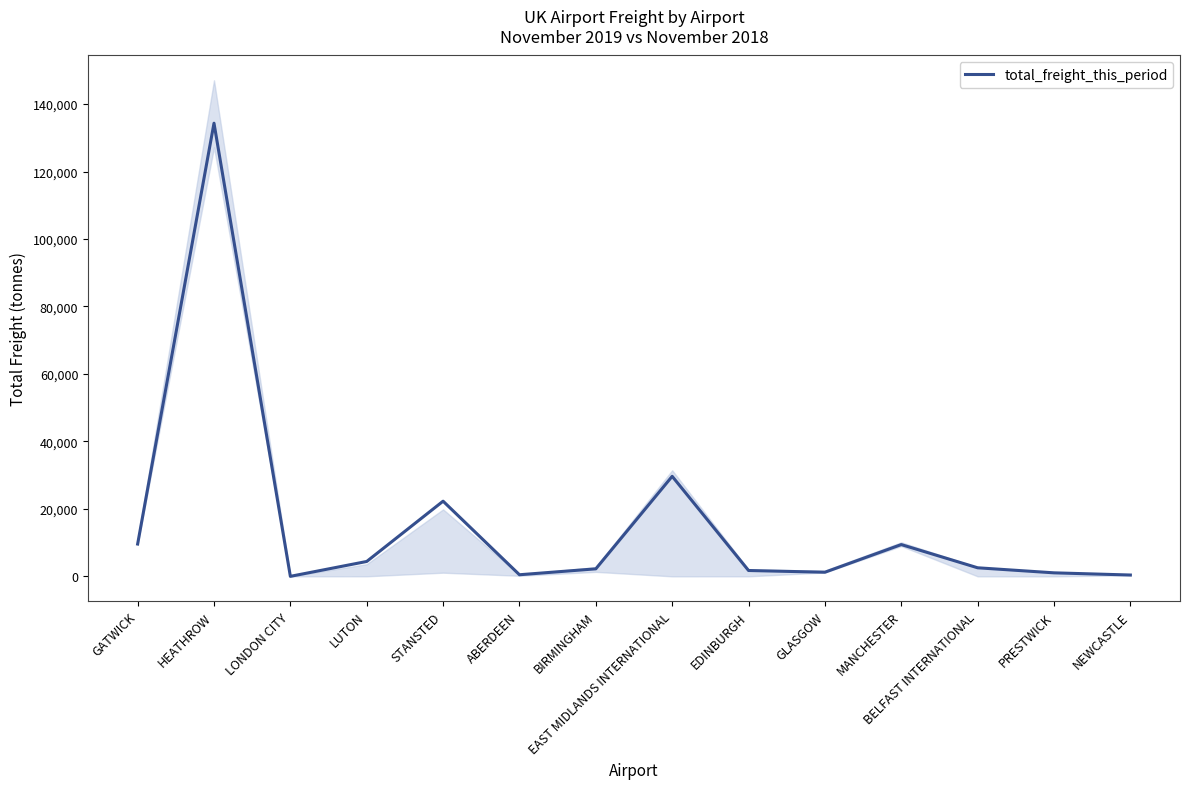

Is this an area chart (filled region under the line)?

No